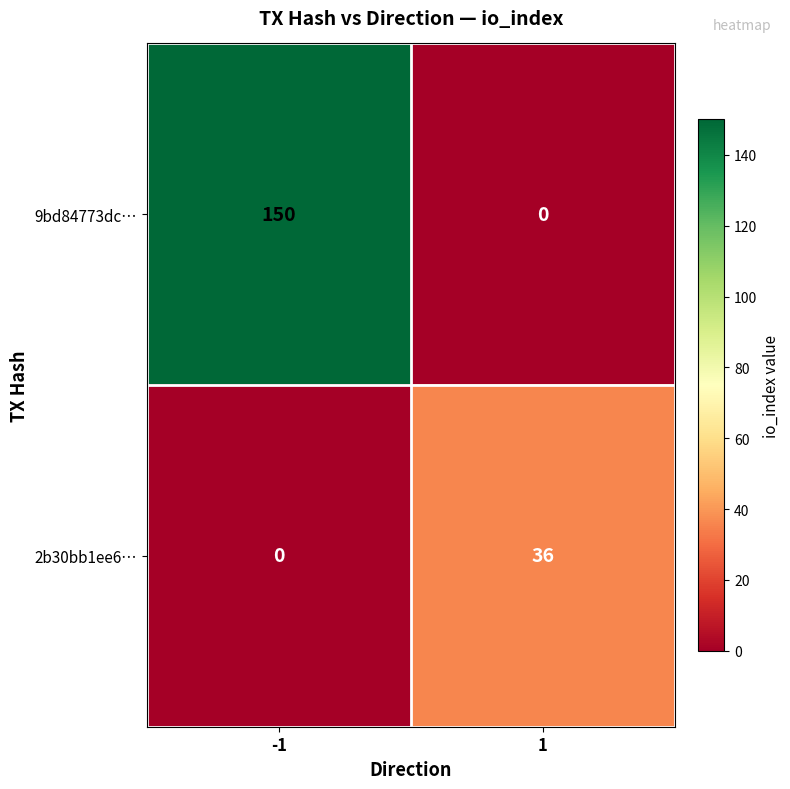

Reading left to right, extract all data points from this chart.

9bd84773dc…: -1=150	1=0
2b30bb1ee6…: -1=0	1=36